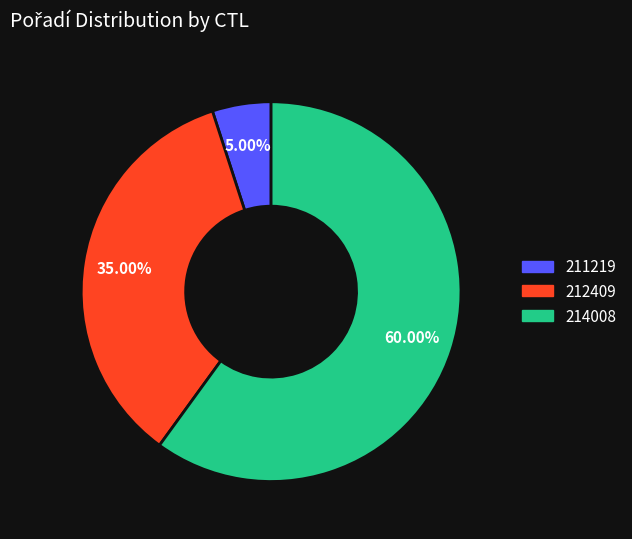

Approximately how many times larger is the value at 211219 compared to 212409?

0.1